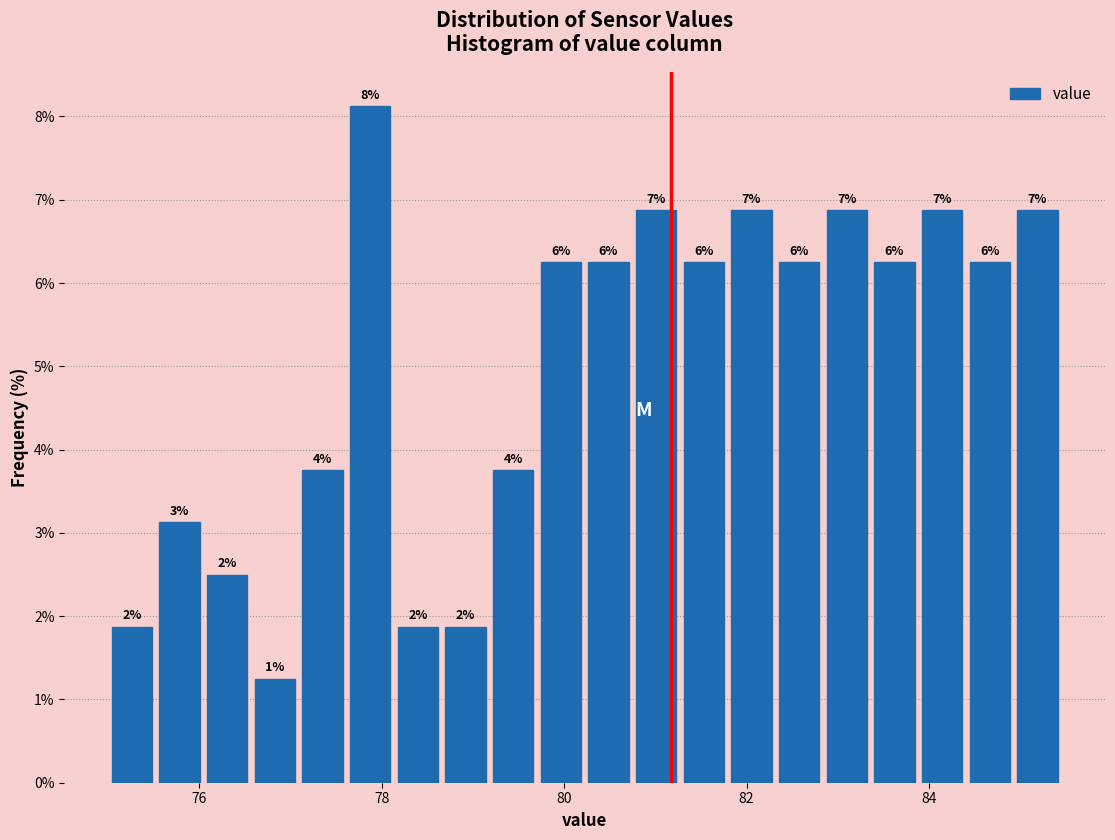

Read against the x-axis, roughly where is the centre of the tallest bar?

77.8